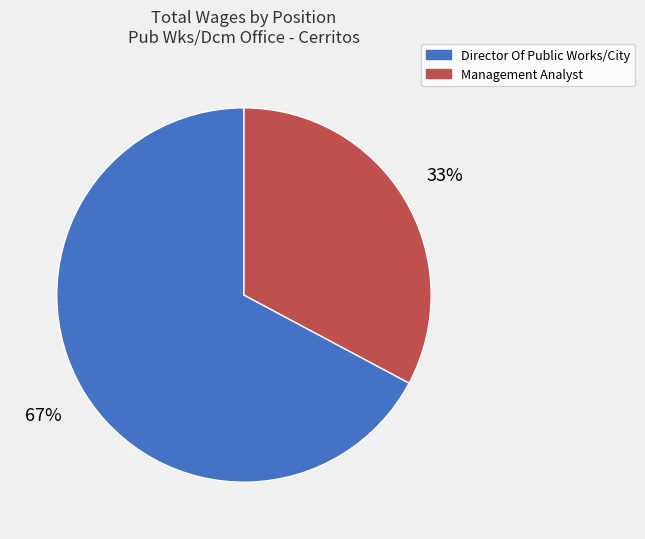

Count the number of slices in the pie.

2